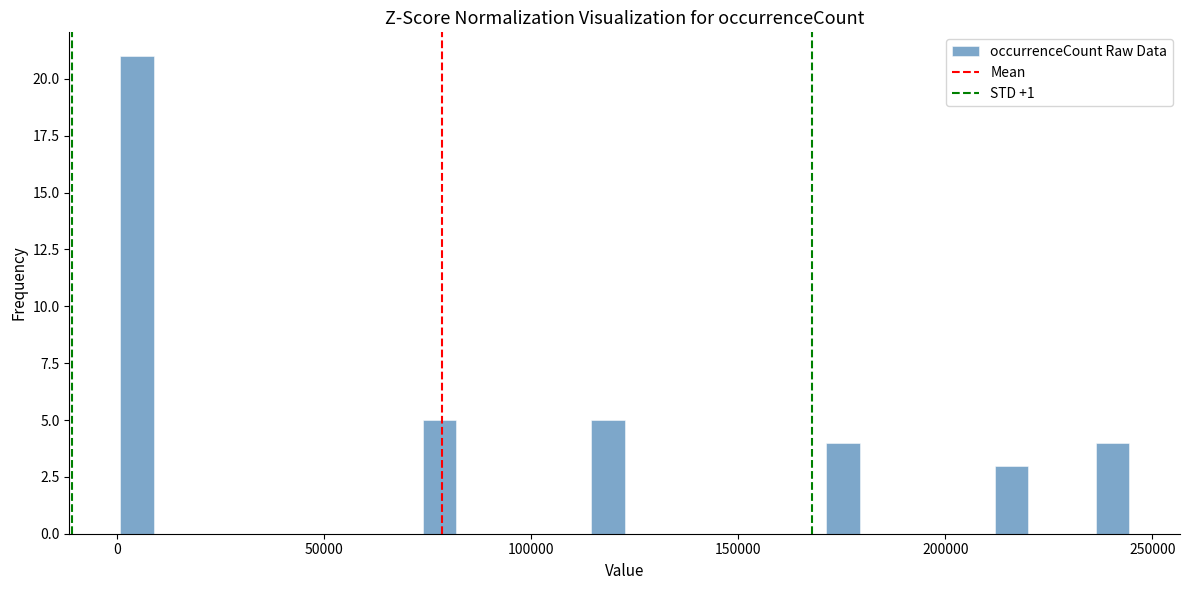

Around what value on the x-axis is the tallest bar? Give the approximate position of its centre, as read against the axis.

5000